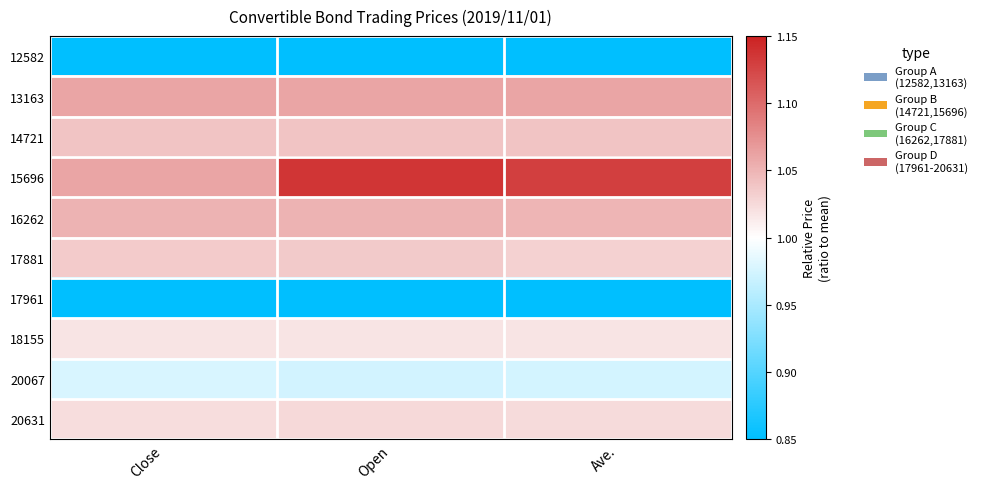

At how many categories does at least one series exceed 0?

3